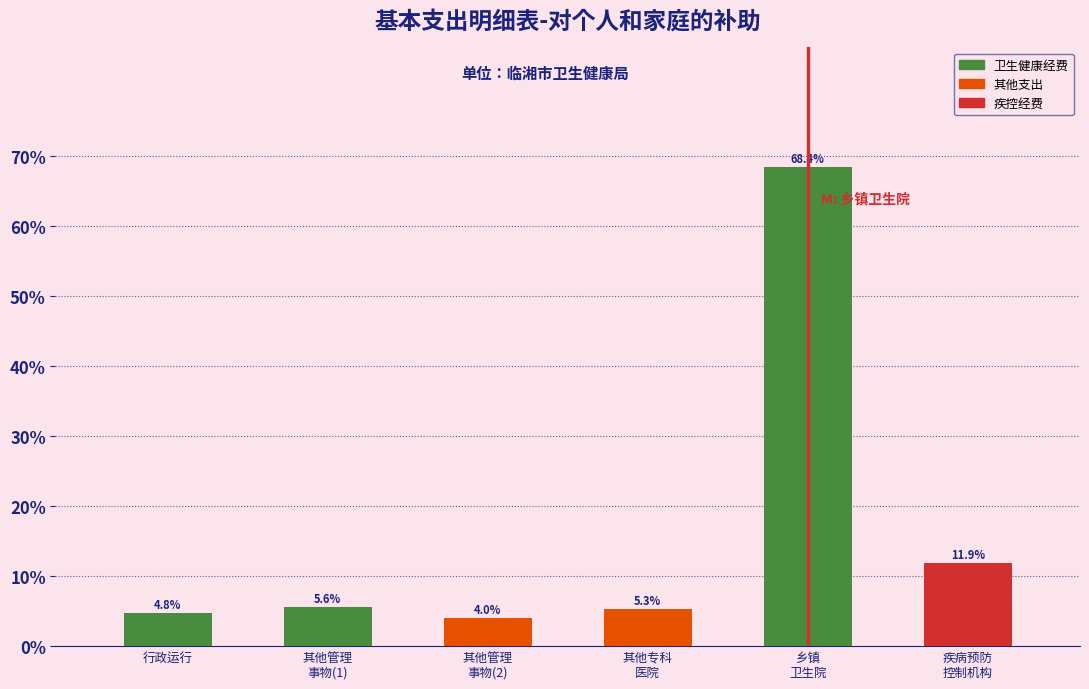

Reading left to right, extract all data points from this chart.

4.8	5.6	4.0	5.3	68.4	11.9